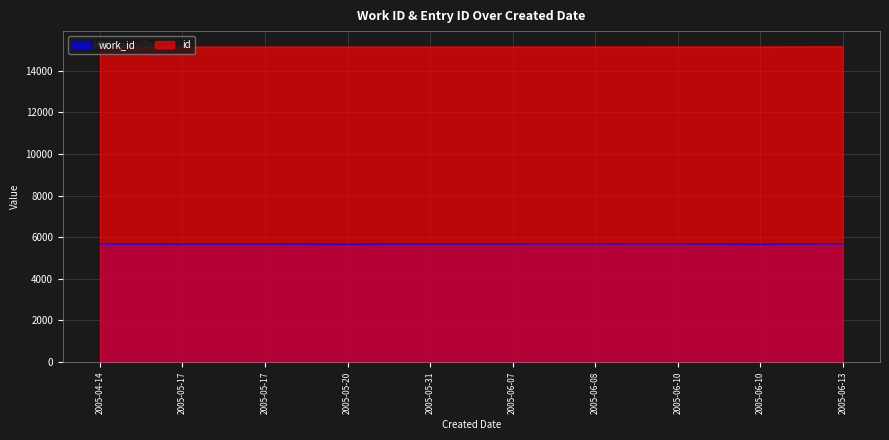

What value does the work_id series have at 2005-05-20, to the nearest 5?

5665